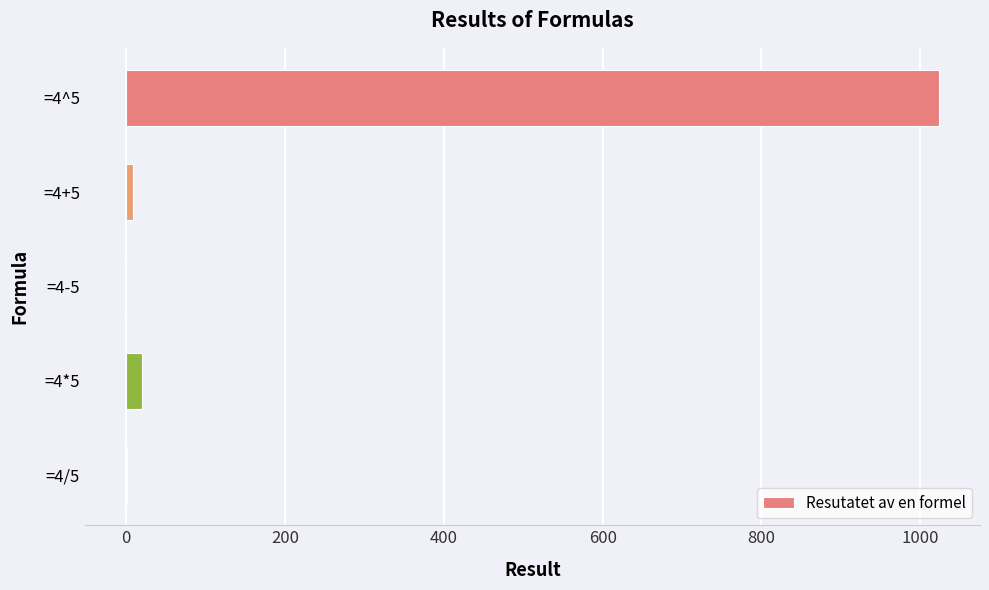

Which category has the highest value across all series?

=4^5